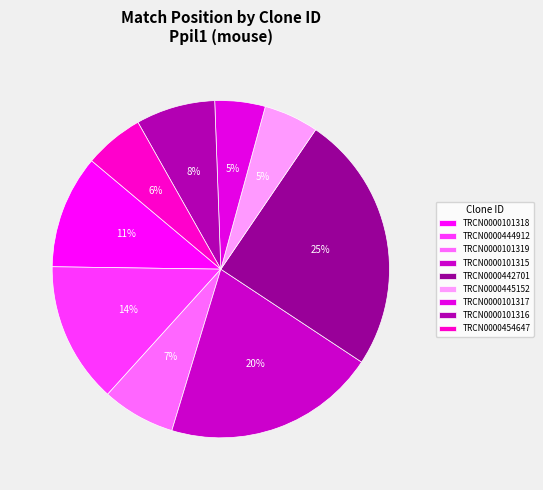

What percentage is the TRCN0000101318 slice, to the nearest percent?

11%